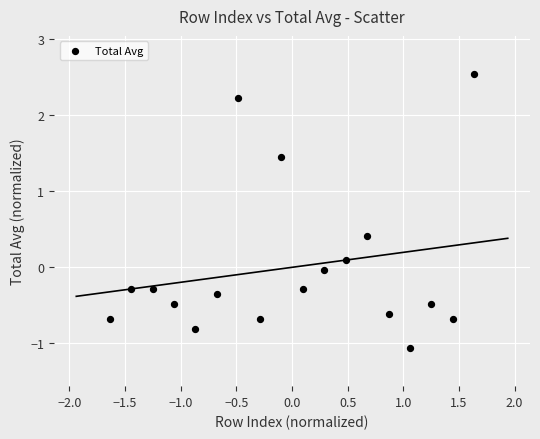

What is the range of Y values (max minus min)?

3.6